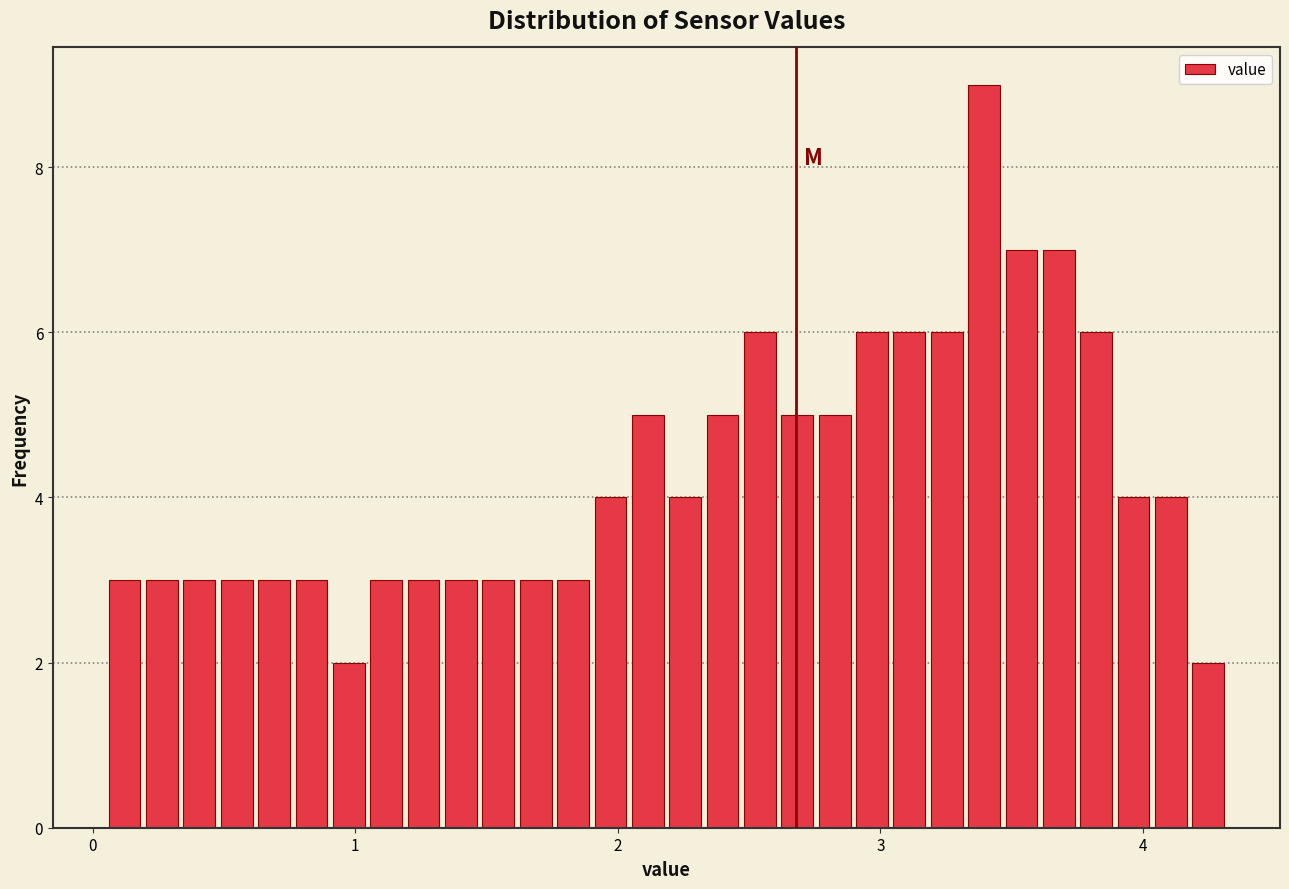

Read against the x-axis, roughly where is the centre of the tallest bar?

3.4